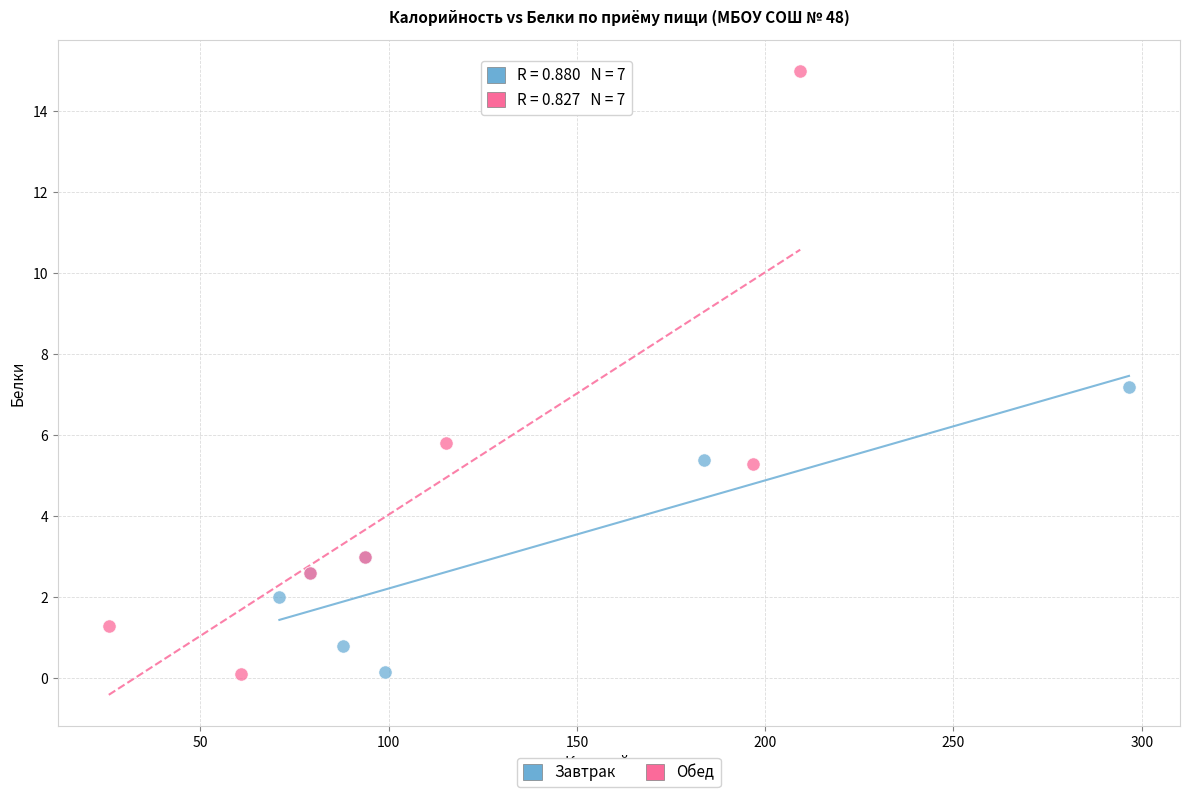

Which series has the widest spread of Y values?

Обед